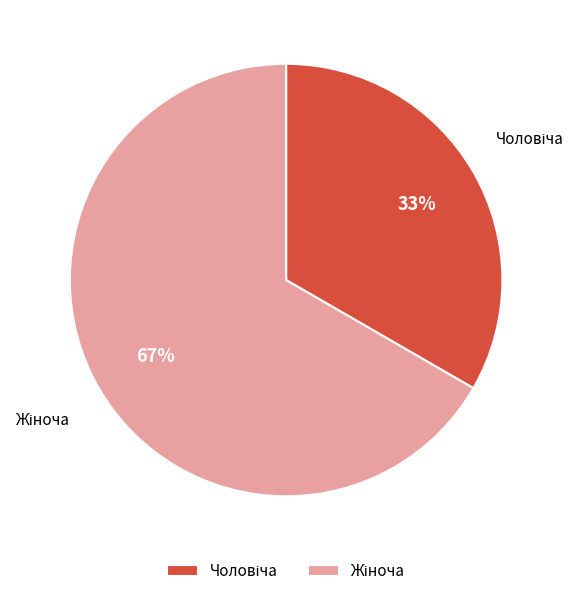

How many slices are in this pie chart?

2